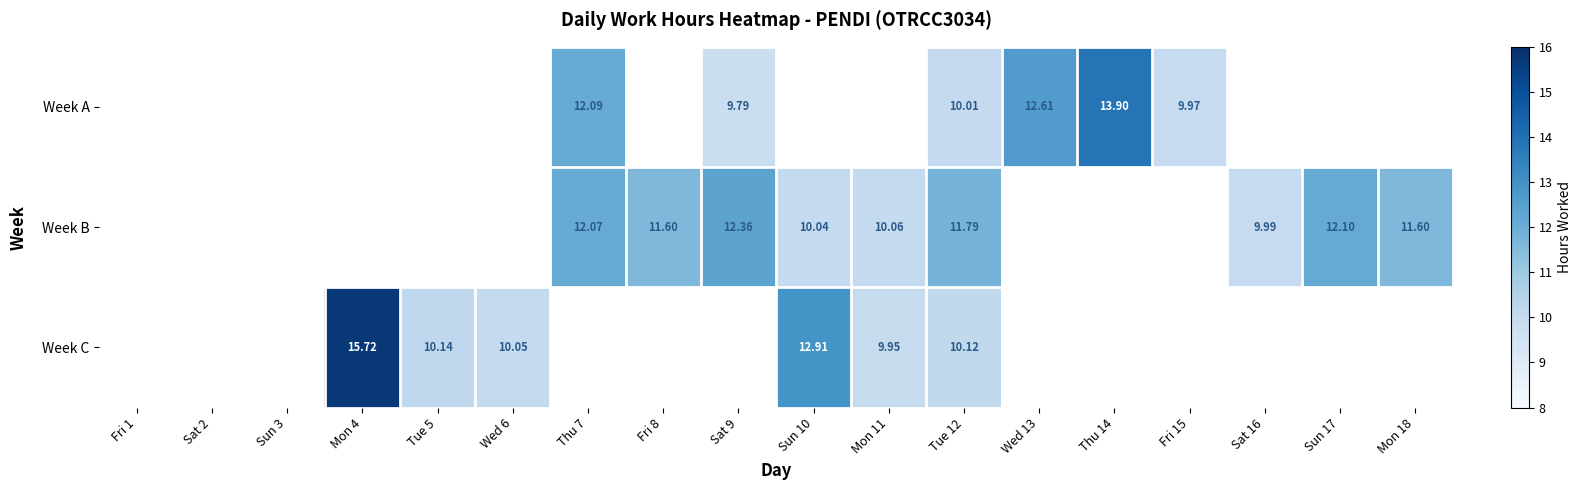

Is the value of Week C at Sun 10 greater than the value of Week B at Sat 9?

Yes